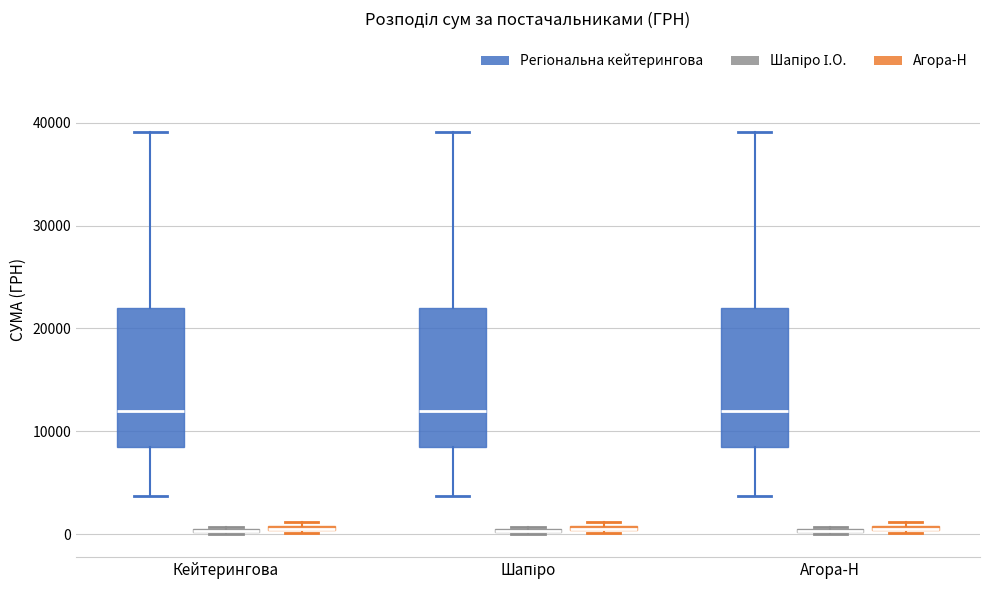

Where is the upper edge of the box for Кейтерингова (Агора-Н) on the y-axis? The values are not printed on the chart, so give them approximately, as read against the axis.

1000